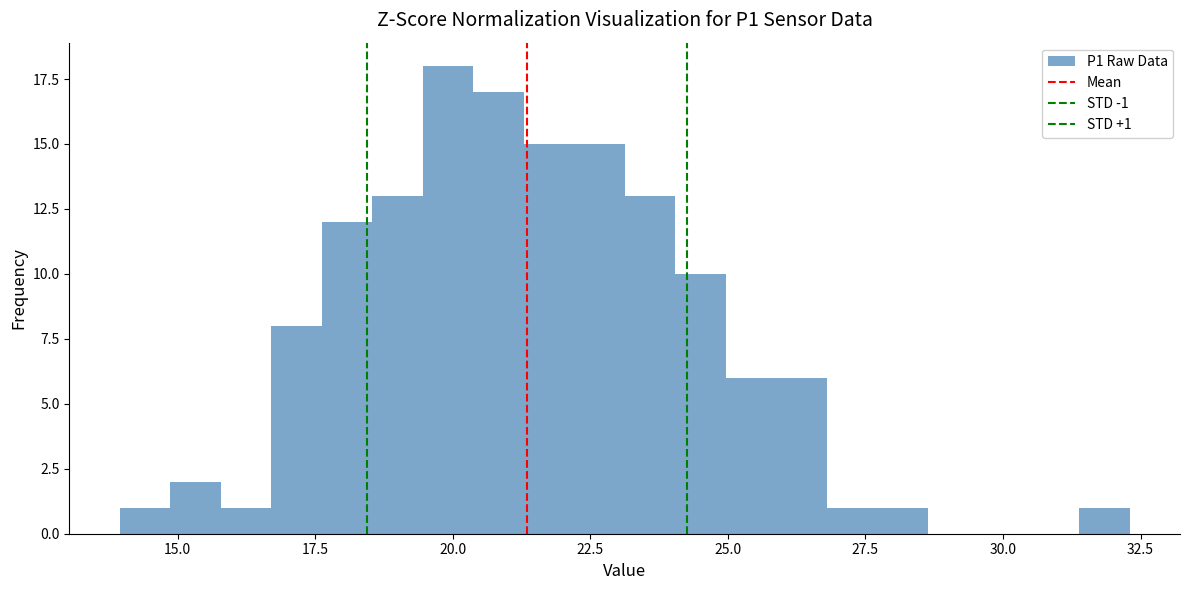

Around what value on the x-axis is the tallest bar? Give the approximate position of its centre, as read against the axis.

20.0